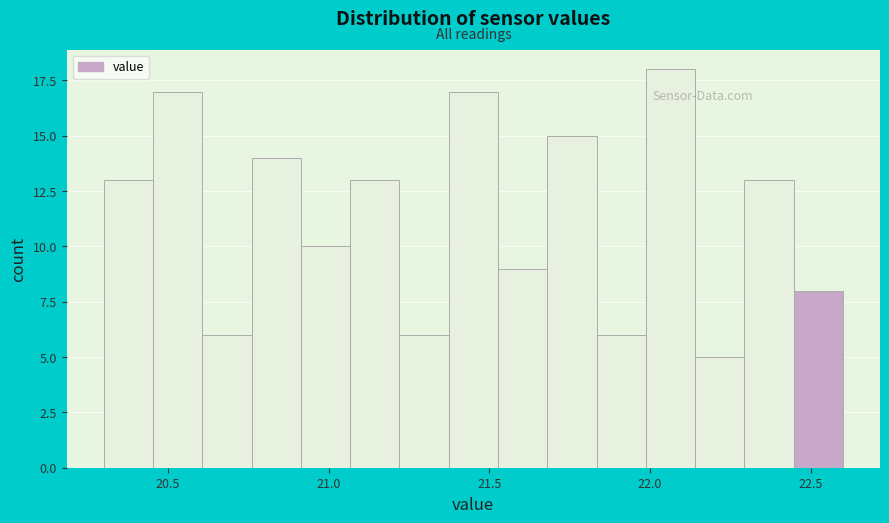

Read against the x-axis, roughly where is the centre of the tallest bar?

22.05